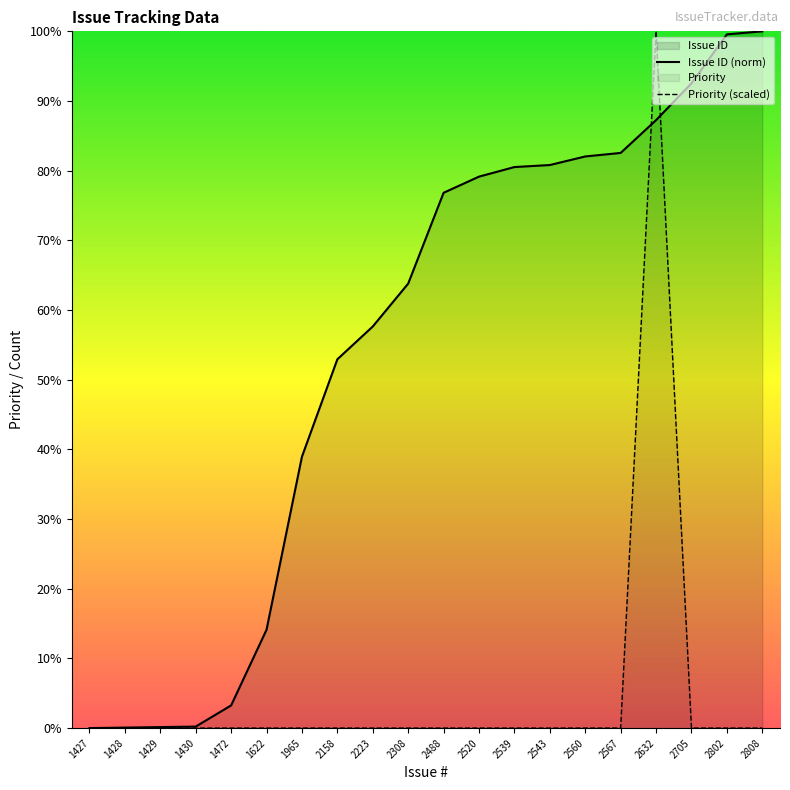

At how many categories does at least one series exceed 51?

13